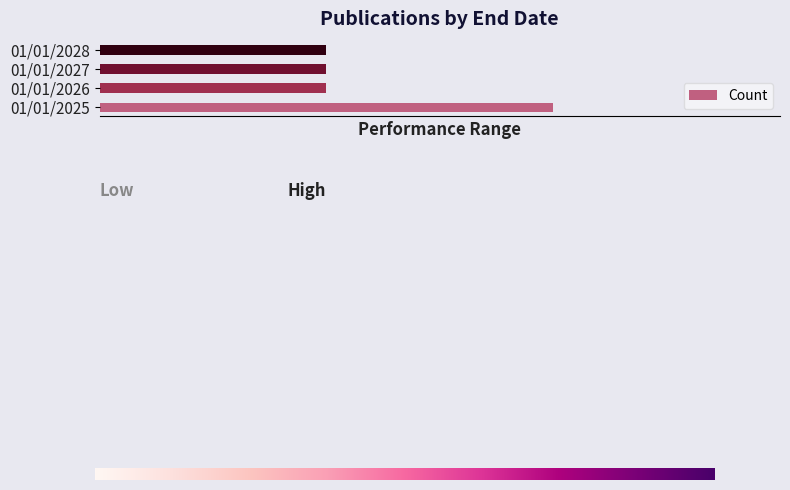

Count the number of values greater than 1.

1